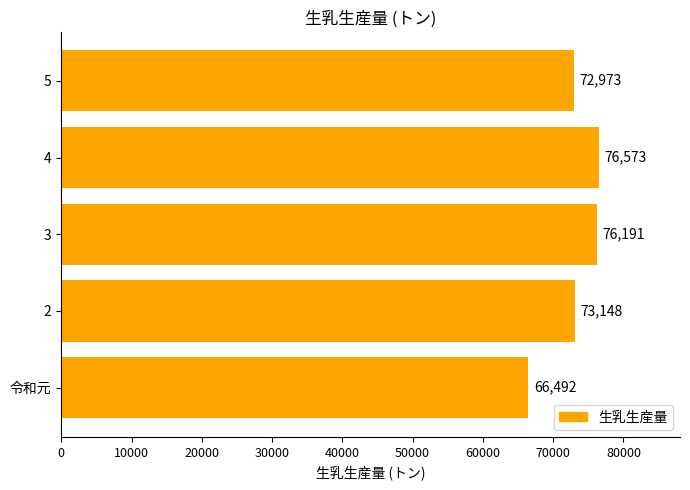

Are the bars grouped side by side (vs. stacked)?

No